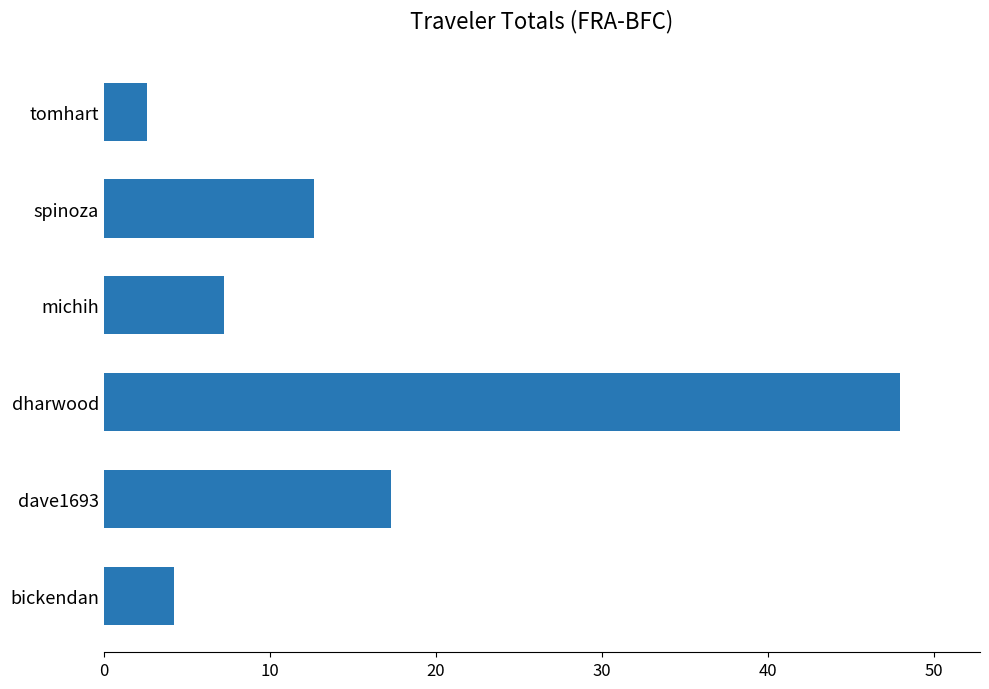

What is the sum of all values?

92.0